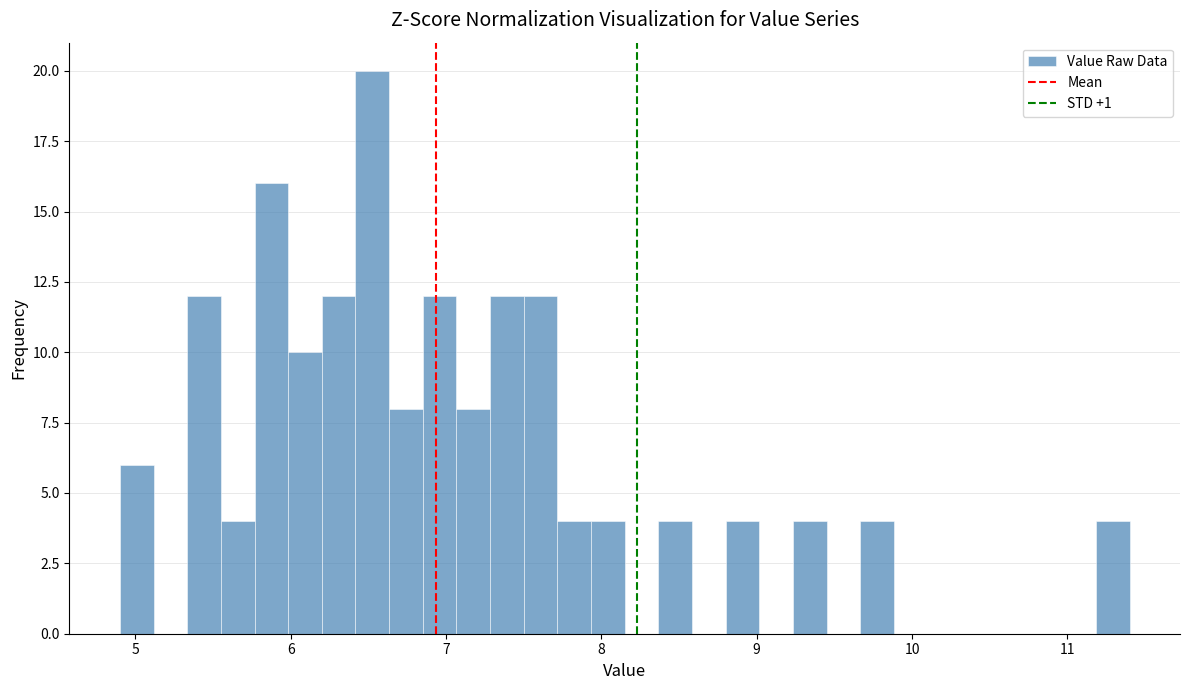

Read against the x-axis, roughly where is the centre of the tallest bar?

6.5